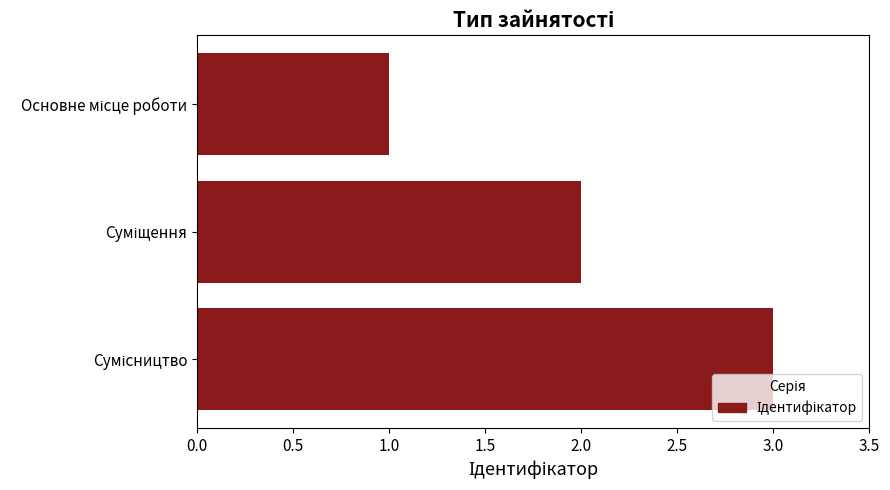

How many series are shown in this chart?

1